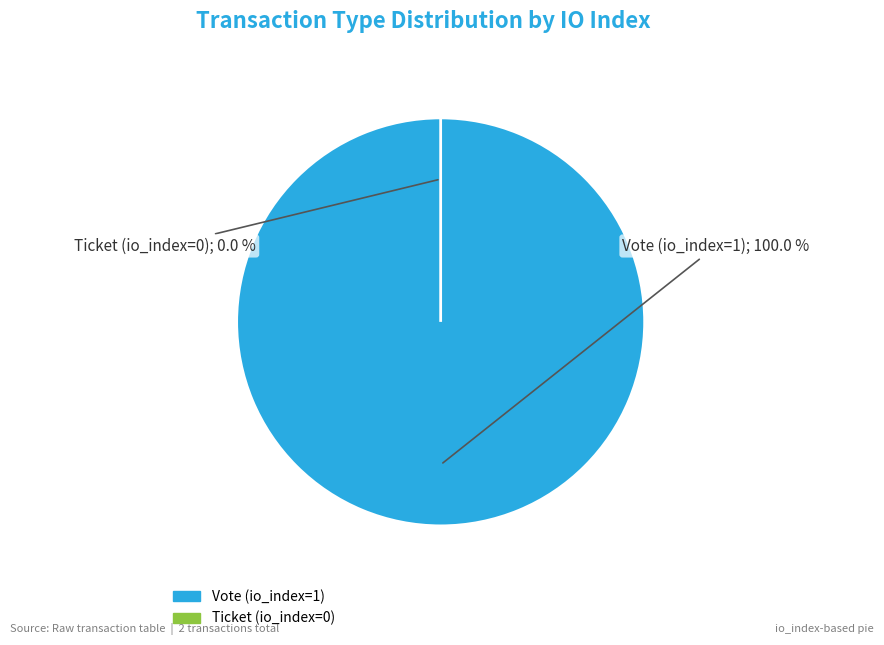

Count the number of slices in the pie.

2